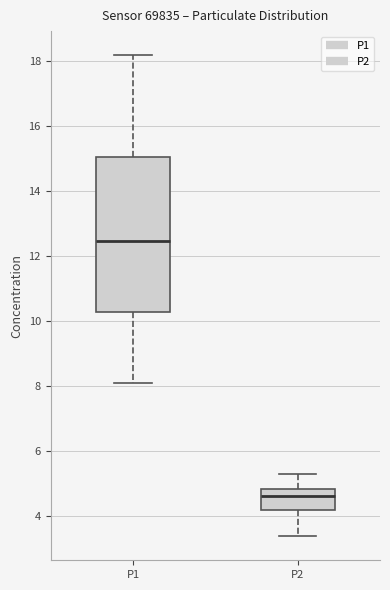

Where does the upper whisker of the box for P2 end on the y-axis? The values are not printed on the chart, so give them approximately, as read against the axis.

5.4